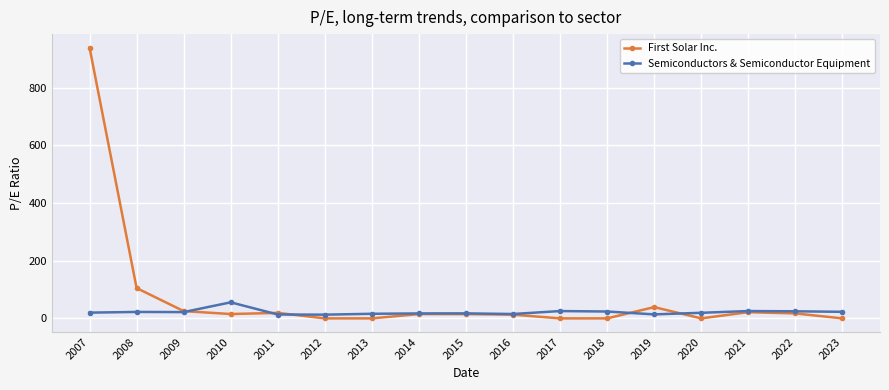

What is the difference between the highest and lowest values at 2017?

25.4